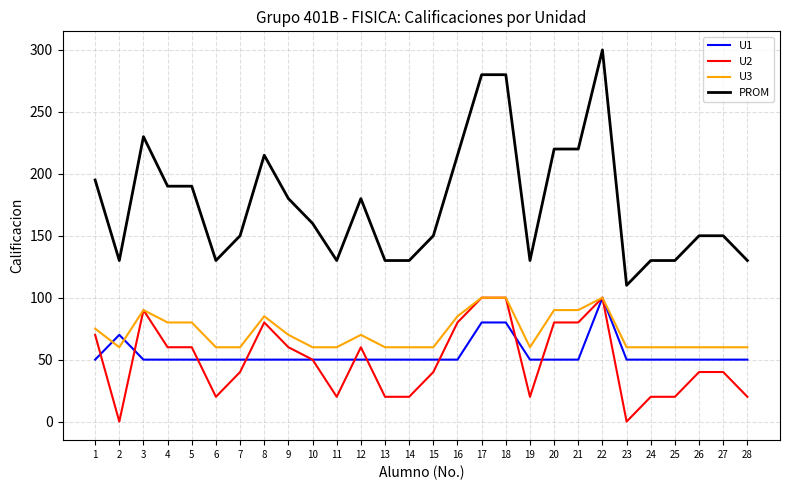

How many lines are shown in the chart?

4